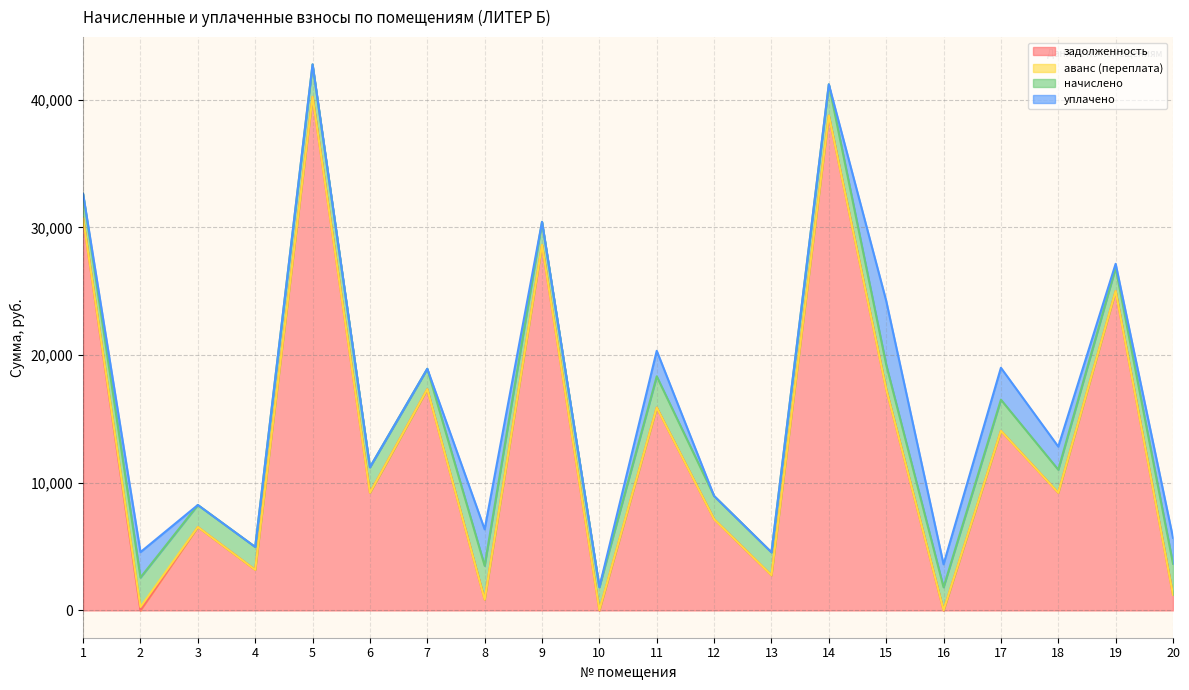

Between 14 and 4, which is larger?

14